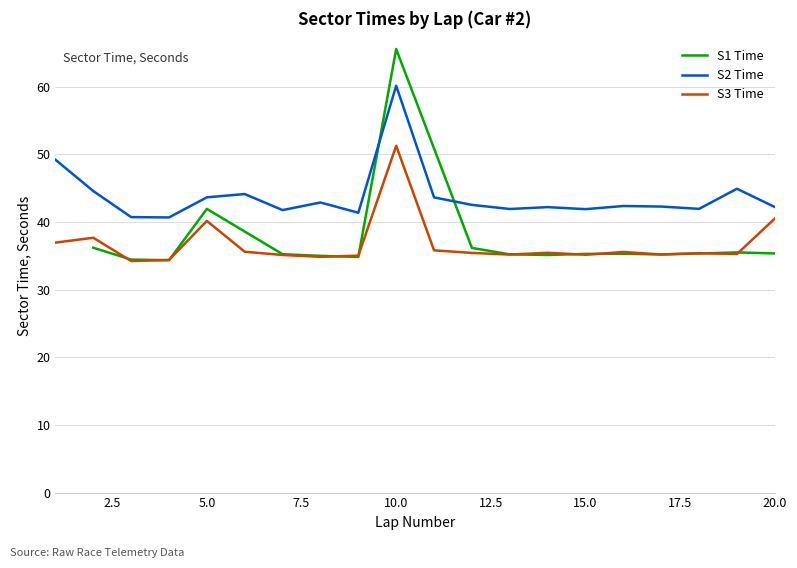

True or false: S3_SECONDS has more than 2 points higher than both neighbors.

True